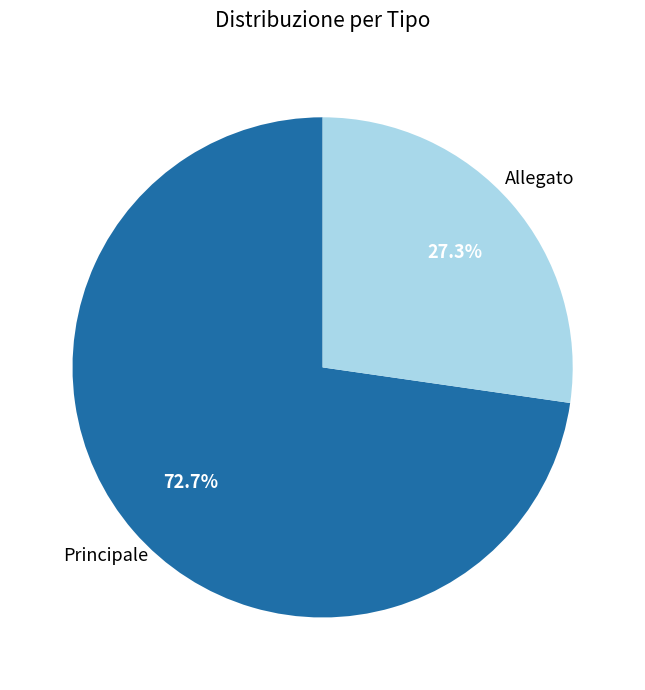

What is the largest slice in the pie chart?

Principale